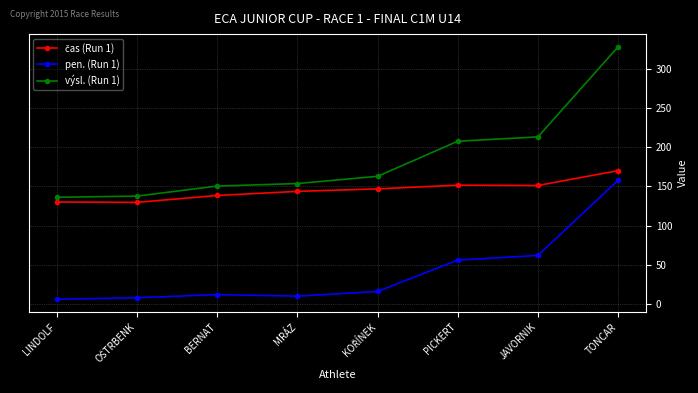

Is it true that výsl. (Run 1) equals 115.7 at PICKERT?

False